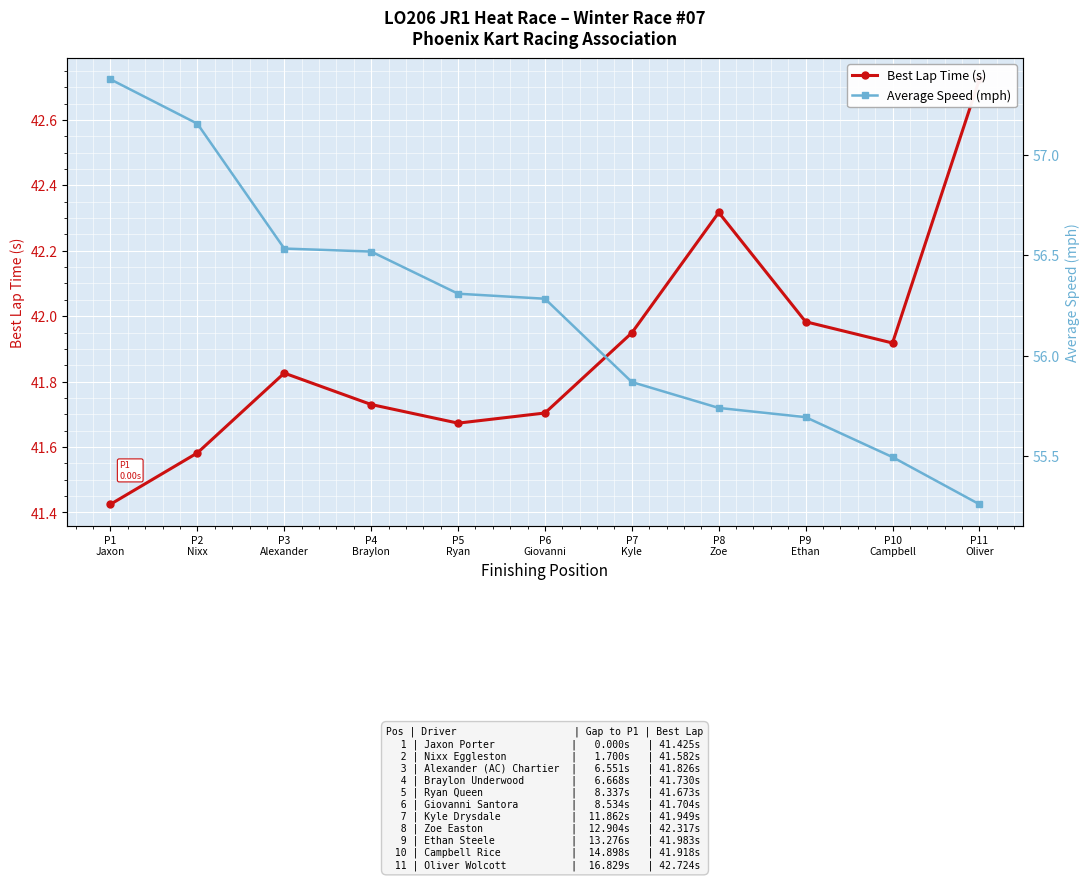

What is the difference between the Average Speed (mph) values at P3
Alexander and P10
Campbell?

1.0